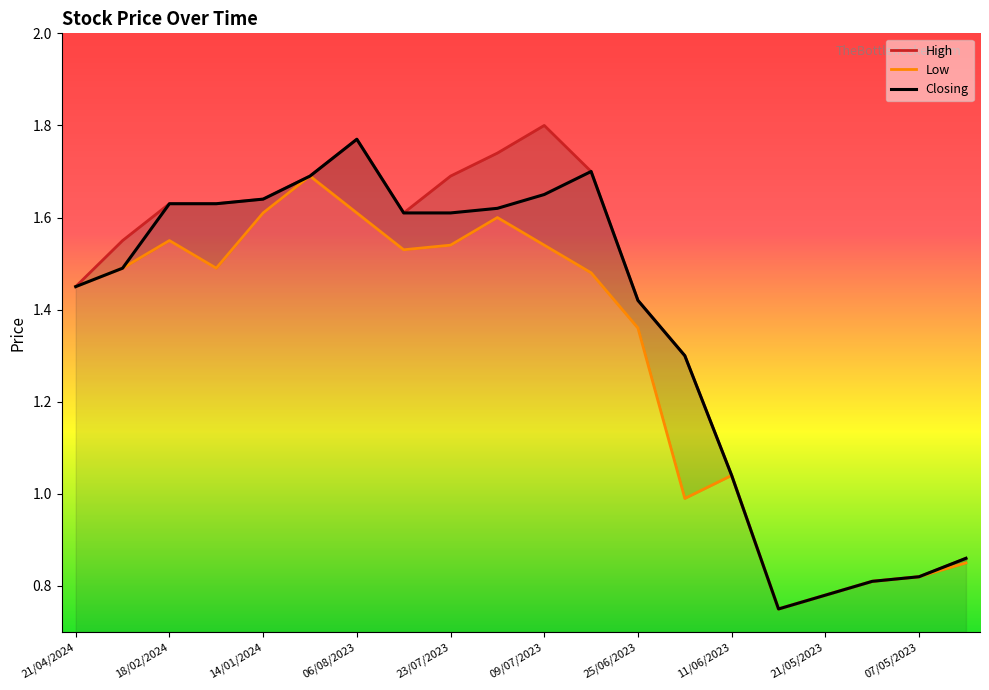

Which series changed the most between 06/08/2023 and 10?

High